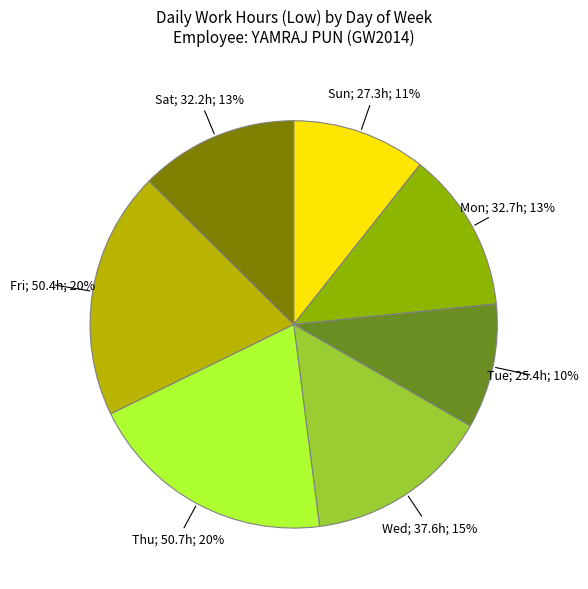

Is there any slice that represents more than half of the pie?

No